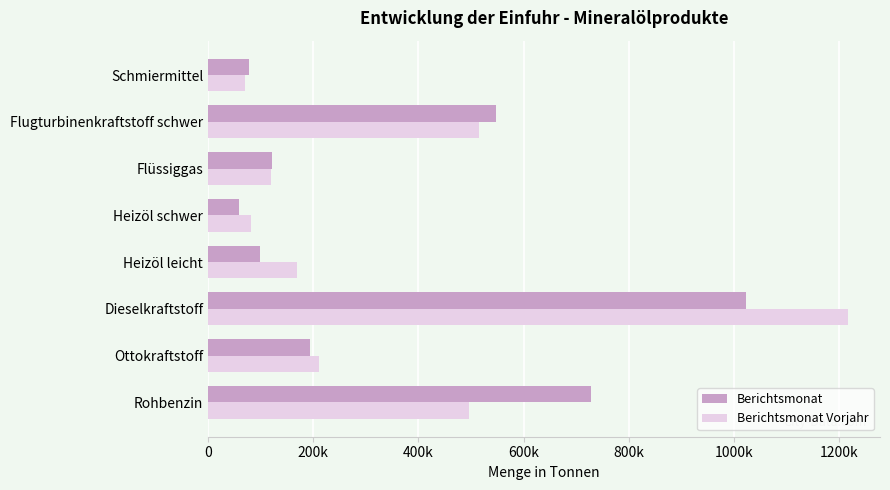

What are all the series names shown in the legend?

Berichtsmonat, Berichtsmonat Vorjahr